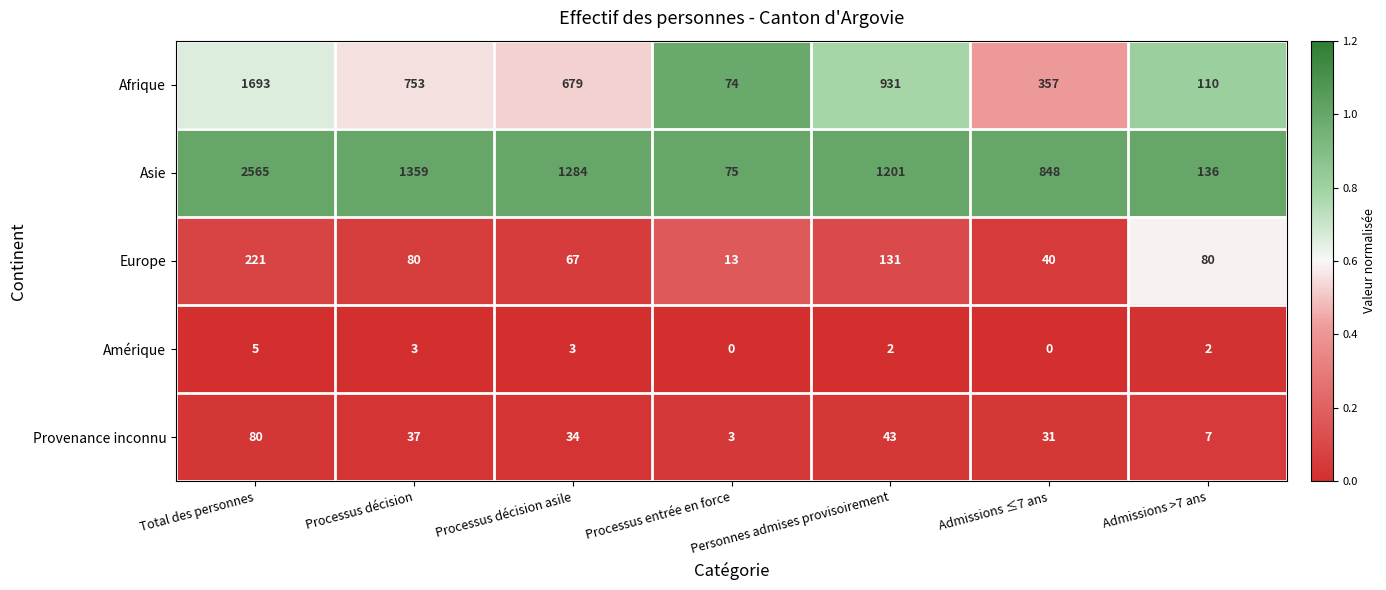

Count the number of data series in this chart.

5